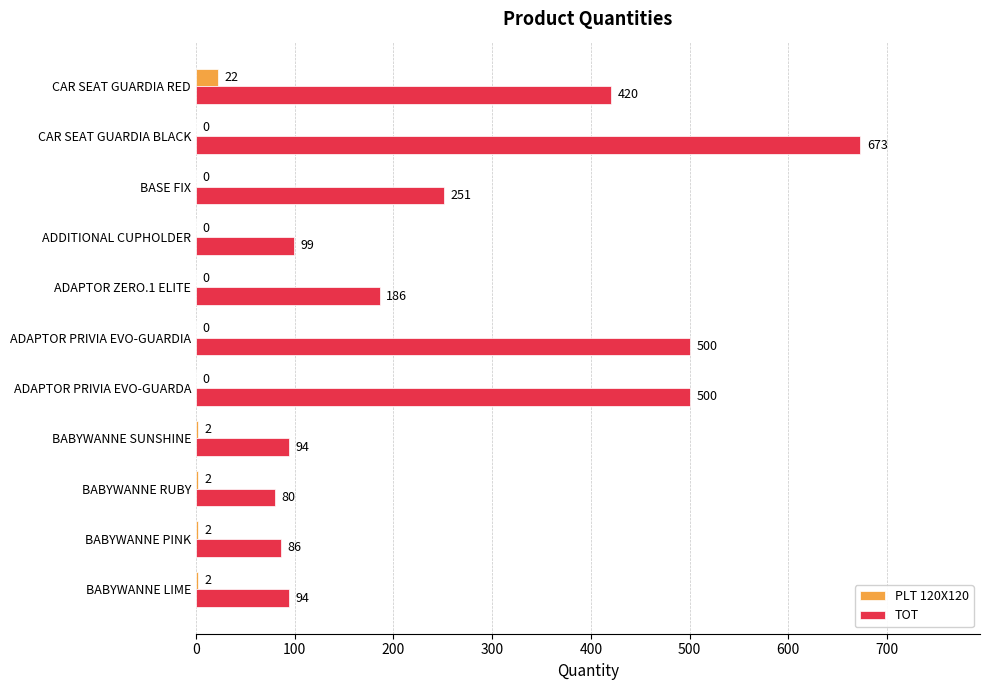

Between ADDITIONAL CUPHOLDER and CAR SEAT GUARDIA RED, which series saw the biggest shift?

TOT